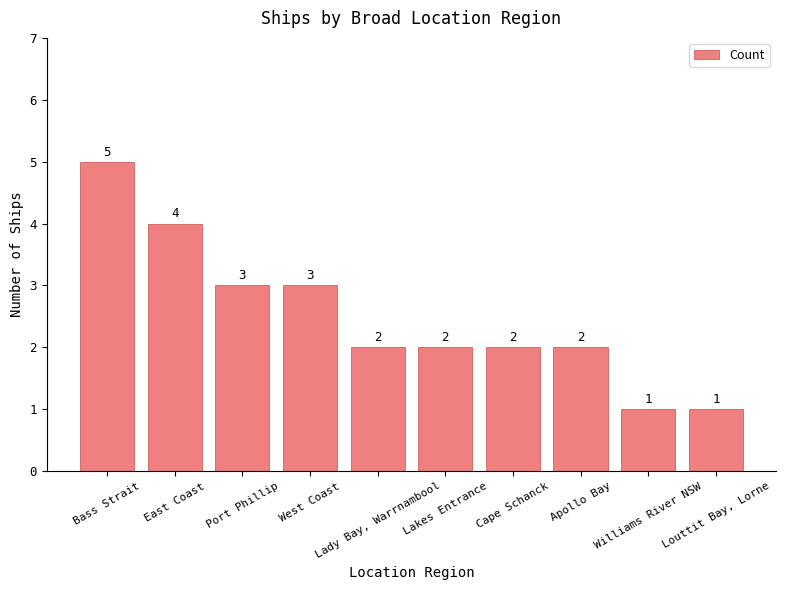

Count the values in the range 2 to 3.

6